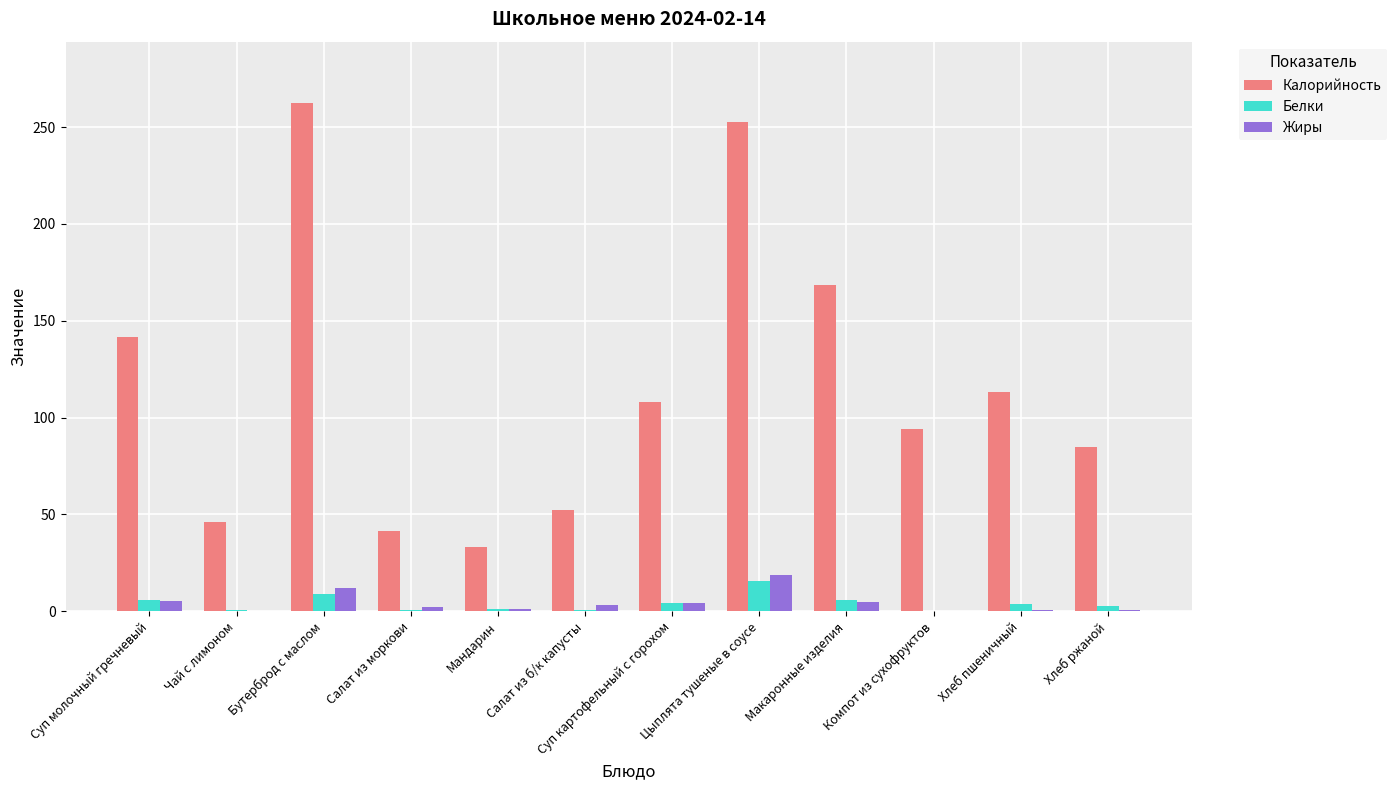

How many groups of bars are there?

12